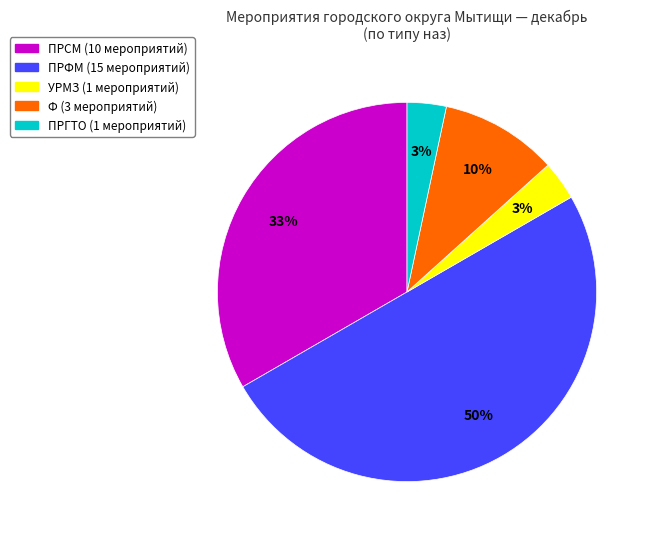

Is the sum of ПРСМ and УРМЗ greater than half?

No